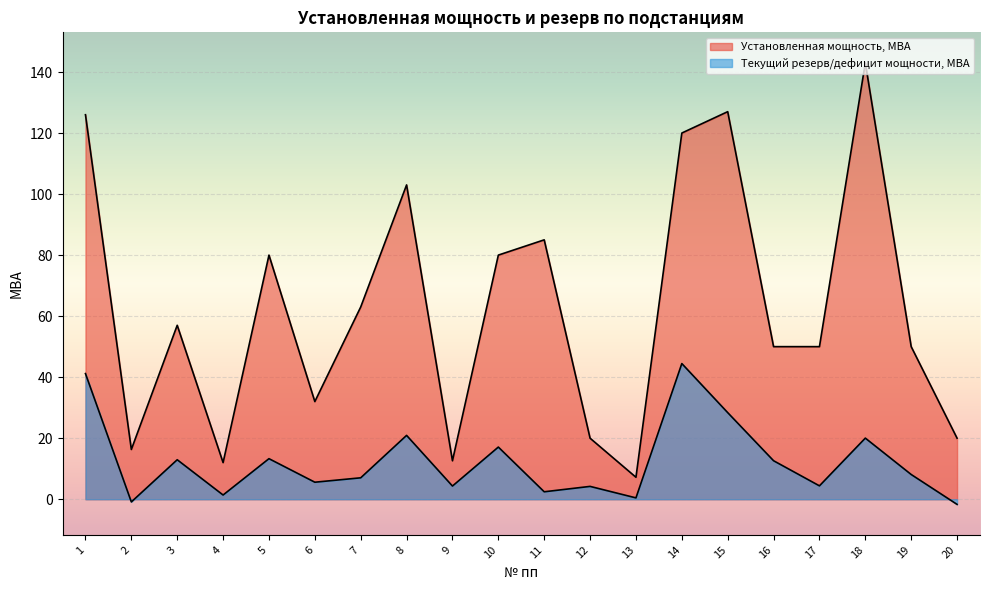

True or false: Текущий резерв/дефицит мощности, МВА and Установленная мощность, МВА cross at least once.

False